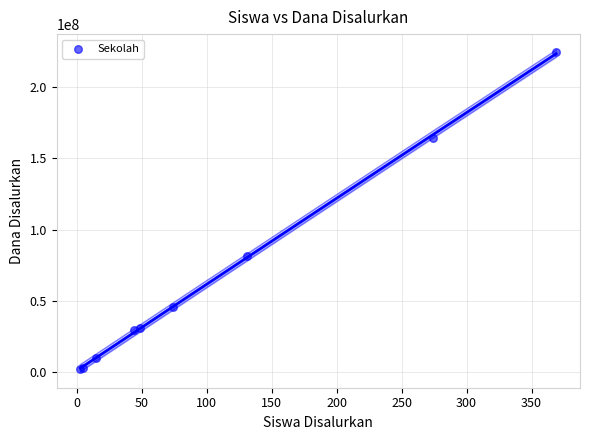

What Y value in the scatter plot is closest to 113437500?

81750000